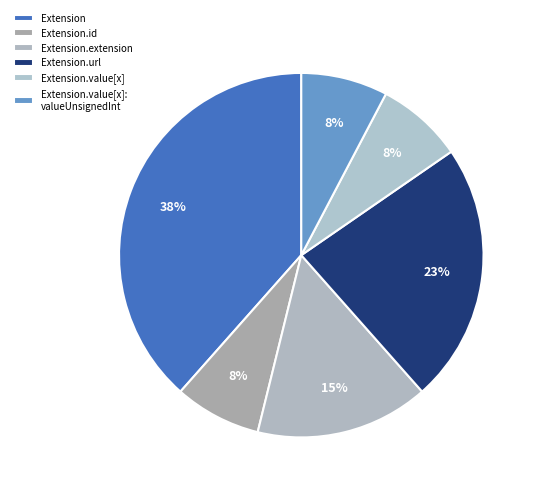

Does any single category account for the majority?

No